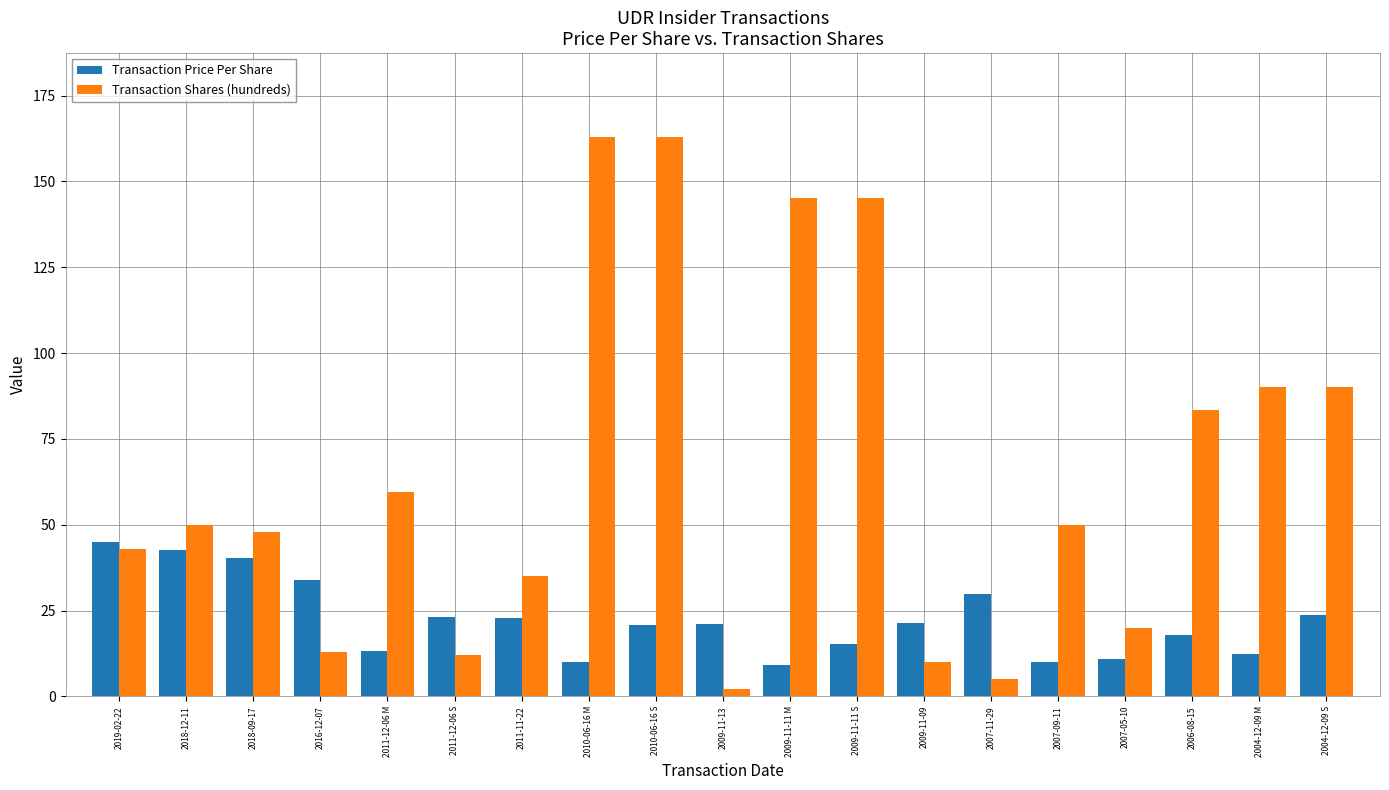

List the series in order of their overall mean, highest first.

Transaction Shares (hundreds), Transaction Price Per Share